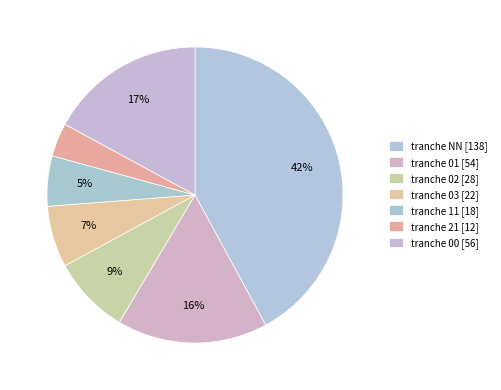

Which slice is the largest?

NN